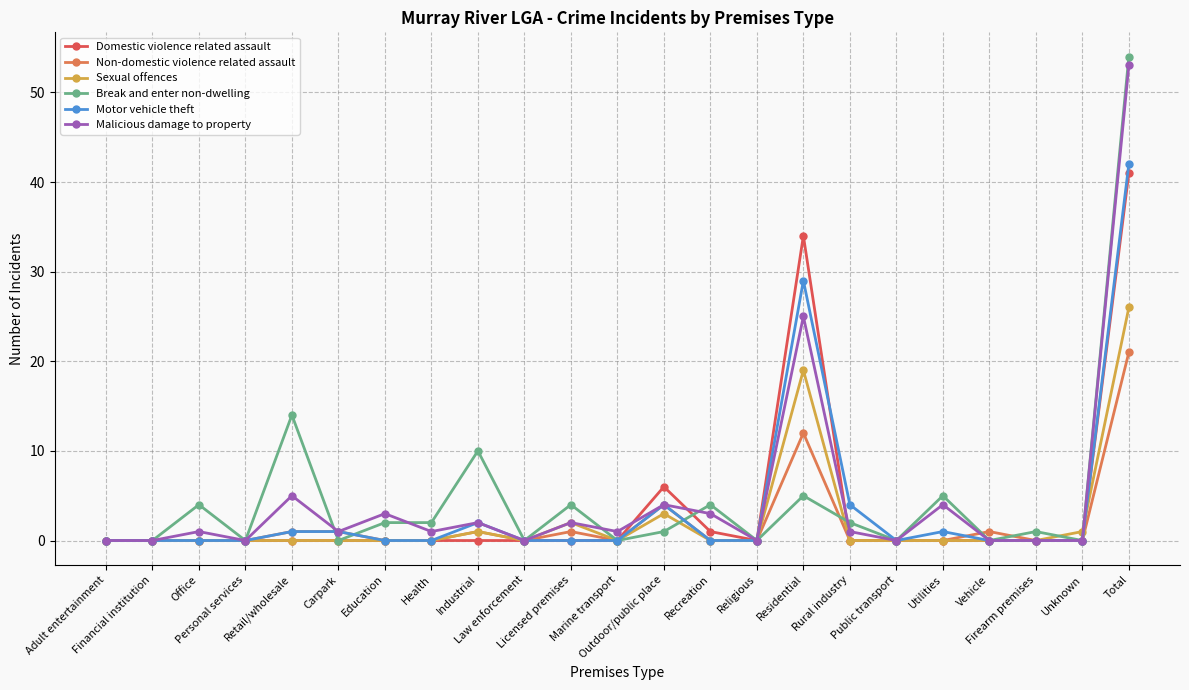

What is the average value of the Malicious damage to property series?

5